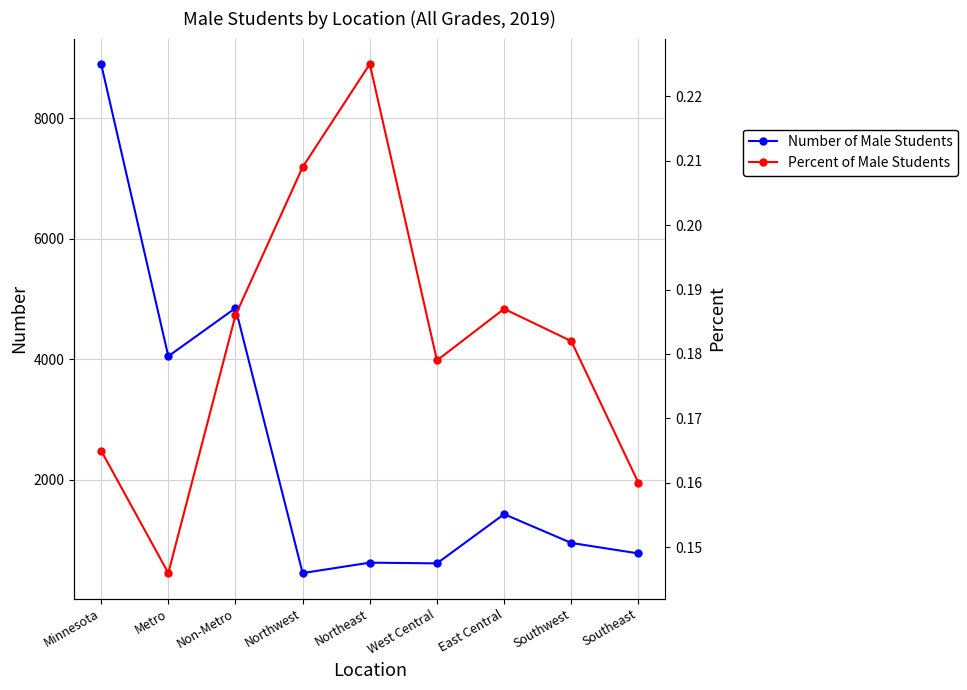

What is the difference between the maximum and minimum values in the Number of Male Students series?

8449